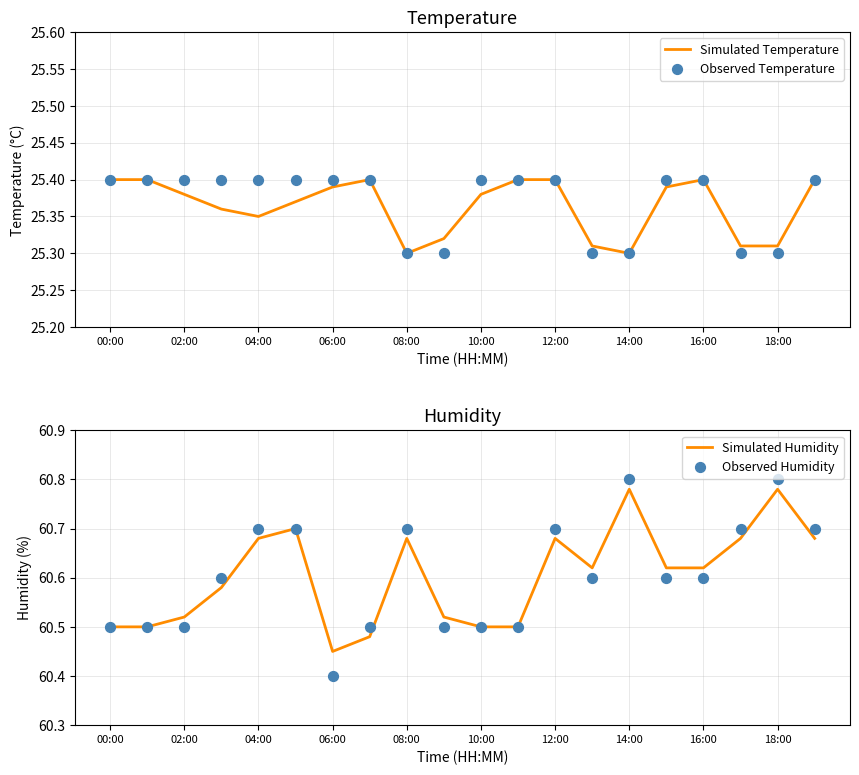

Which series reaches the maximum Y coordinate?

Observed Humidity